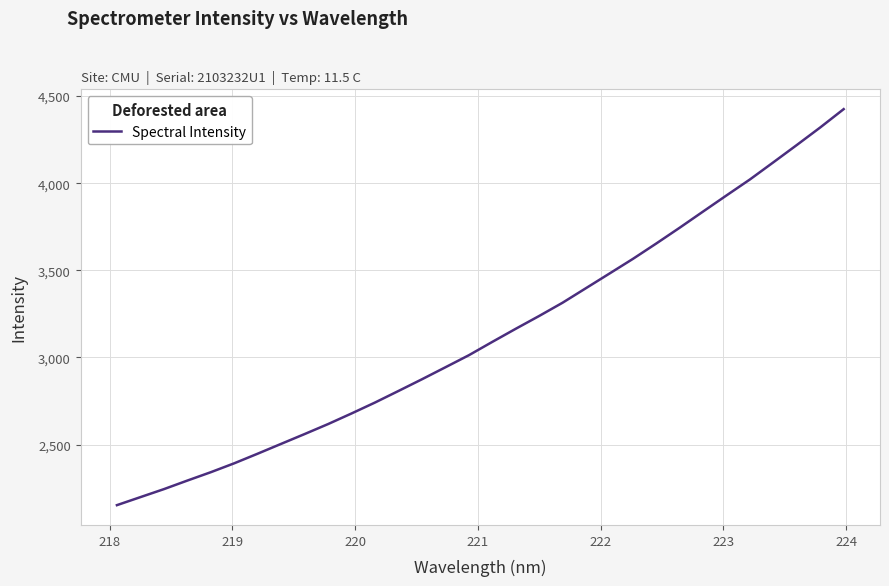

What is the smallest value displayed?

2152.6